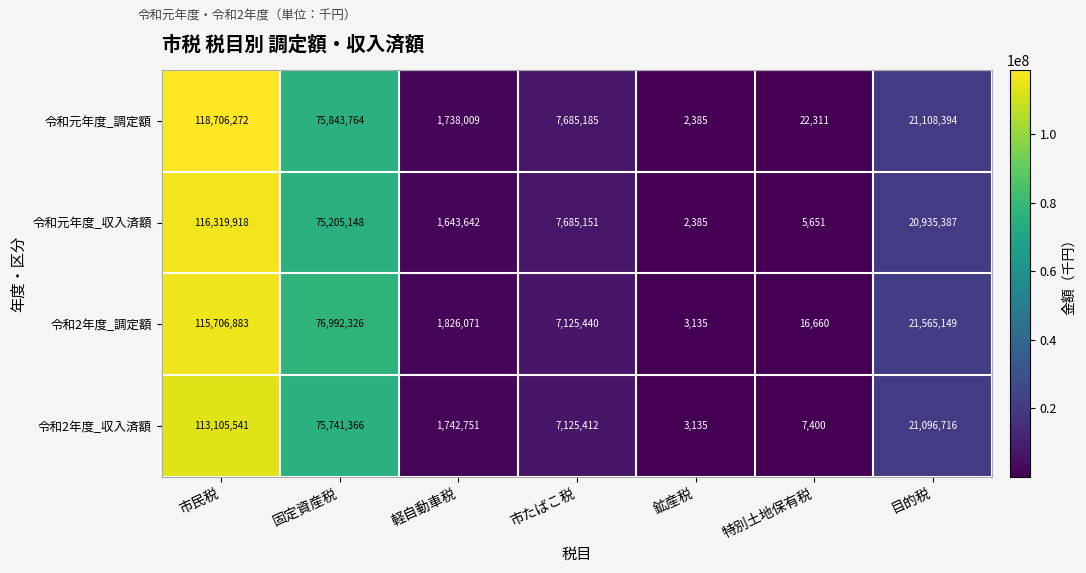

Reading left to right, list all the values displayed in this chart.

令和元年度_調定額: 市民税=118706272	固定資産税=75843764	軽自動車税=1738009	市たばこ税=7685185	鉱産税=2385	特別土地保有税=22311	目的税=21108394
令和元年度_収入済額: 市民税=116319918	固定資産税=75205148	軽自動車税=1643642	市たばこ税=7685151	鉱産税=2385	特別土地保有税=5651	目的税=20935387
令和2年度_調定額: 市民税=115706883	固定資産税=76992326	軽自動車税=1826071	市たばこ税=7125440	鉱産税=3135	特別土地保有税=16660	目的税=21565149
令和2年度_収入済額: 市民税=113105541	固定資産税=75741366	軽自動車税=1742751	市たばこ税=7125412	鉱産税=3135	特別土地保有税=7400	目的税=21096716